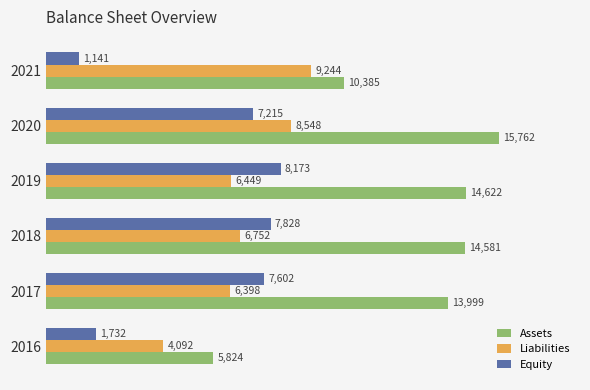

How many values in the Equity series are below 7602?

3